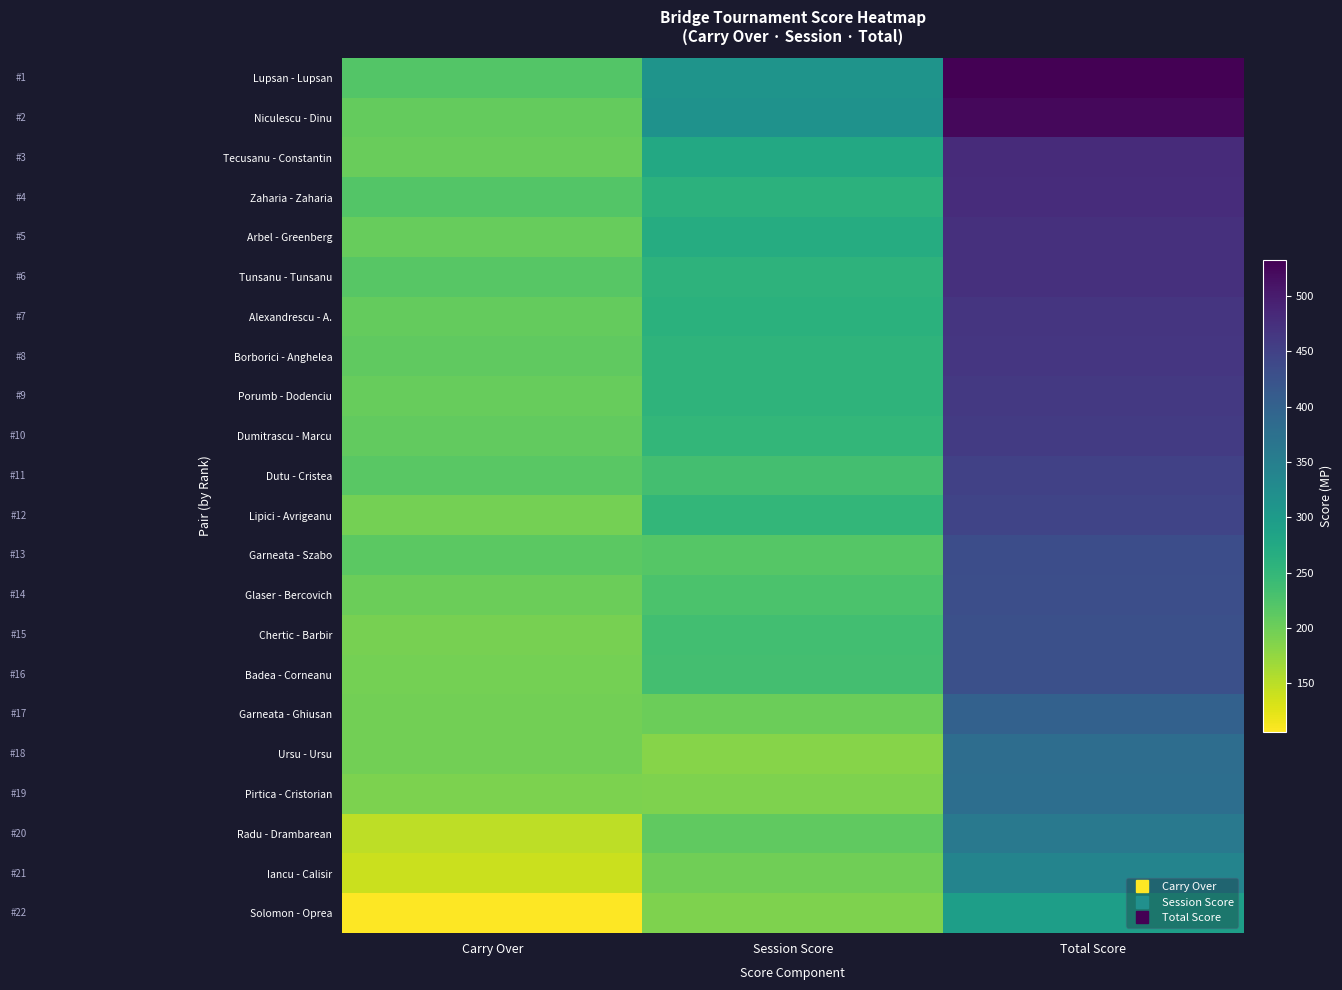

At Carry Over, list the series in order from largest to smallest.

Lupsan - Lupsan, Zaharia - Zaharia, Tunsanu - Tunsanu, Dutu - Cristea, Garneata - Szabo, Borborici - Anghelea, Dumitrascu - Marcu, Niculescu - Dinu, Alexandrescu - A., Arbel - Greenberg, Porumb - Dodenciu, Tecusanu - Constantin, Glaser - Bercovich, Garneata - Ghiusan, Ursu - Ursu, Badea - Corneanu, Lipici - Avrigeanu, Chertic - Barbir, Pirtica - Cristorian, Radu - Drambarean, Iancu - Calisir, Solomon - Oprea